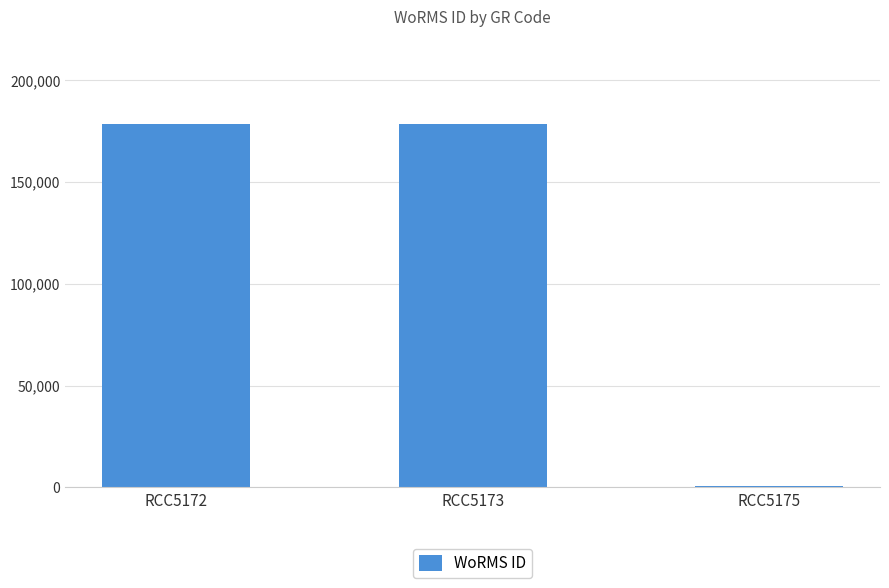

How many bars are there in total?

3